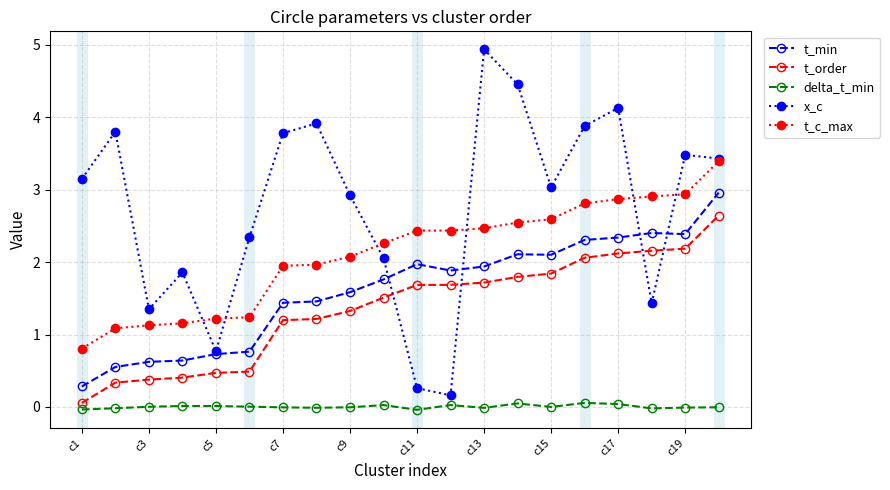

What is the lowest value of the t_c_max series?

0.8